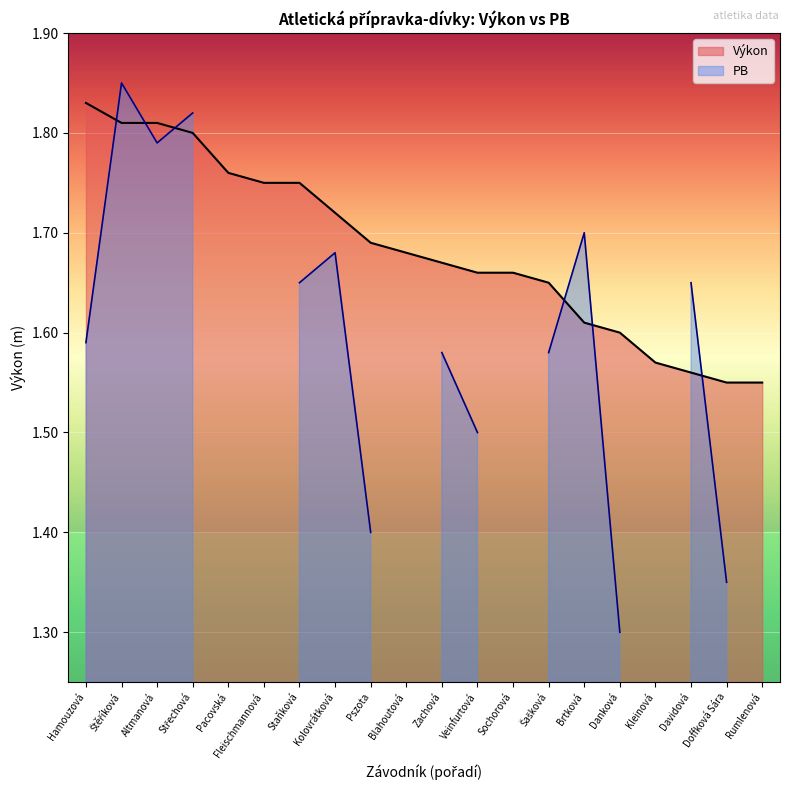

Reading left to right, transcribe all the data shown in this chart.

Hamouzová=1.8	Štěříková=1.8	Altmanová=1.8	Střechová=1.8	Pacovská=1.8	Fleischmannová=1.8	Staňková=1.8	Kolovrátková=1.7	Pszota=1.7	Blahoutová=1.7	Zachová=1.7	Veinfurtová=1.7	Sochorová=1.7	Šašková=1.6	Brtková=1.6	Danková=1.6	Kleinová=1.6	Davidová=1.6	Doffková Sára=1.6	Rumlenová=1.6